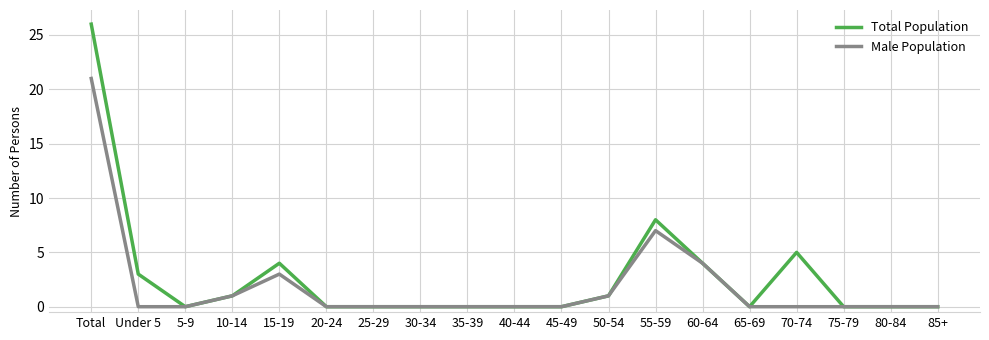

What is the maximum value for Male Population?

21